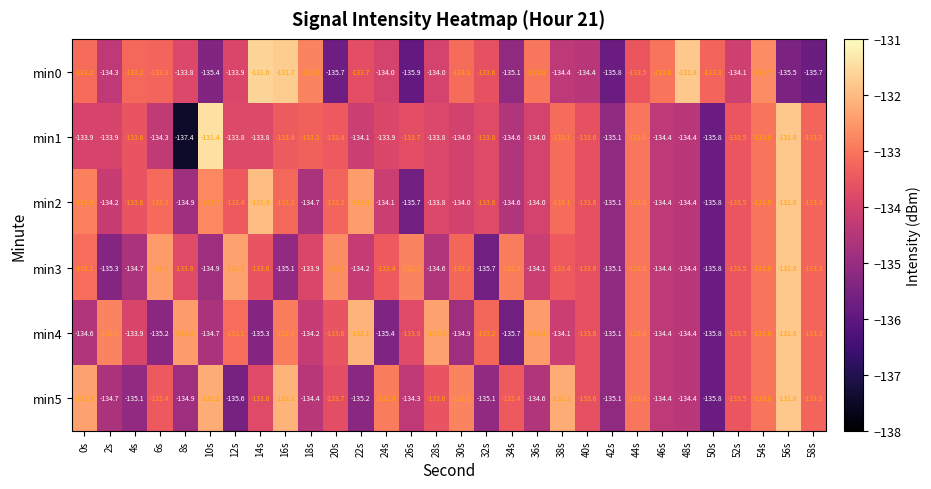

At which category is the sum across all series the highest?

56s